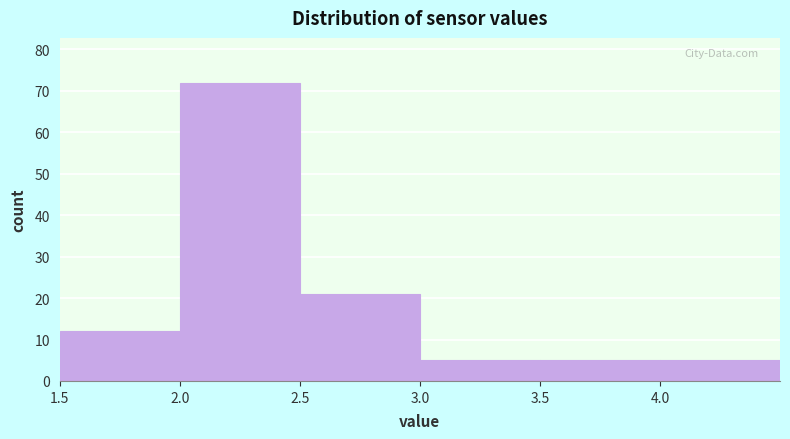

What is the height of the bar covering 1.5 to 2.0 on the x-axis? The values are not printed on the chart, so give them approximately, as read against the axis.

12